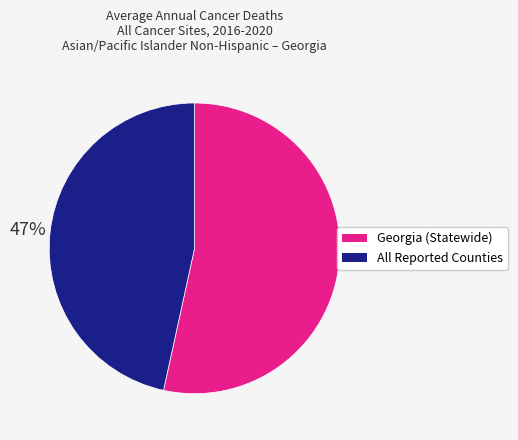

Is there any slice that represents more than half of the pie?

Yes